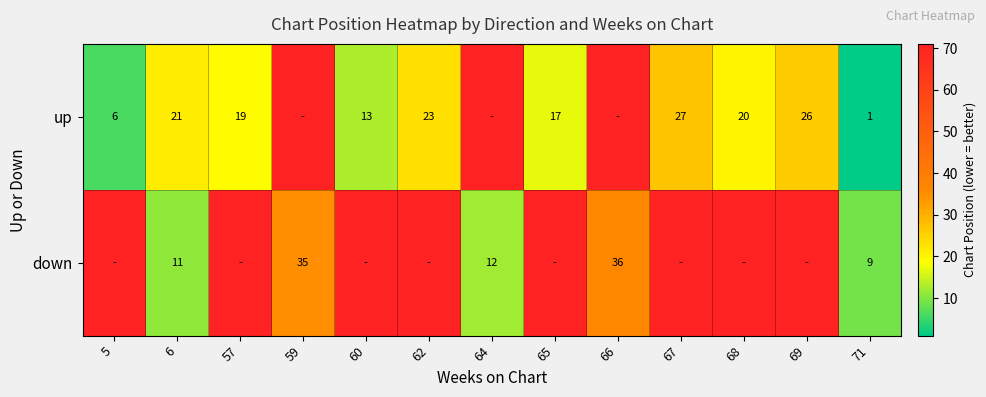

Is the value of down at 6 greater than the value of up at 5?

Yes